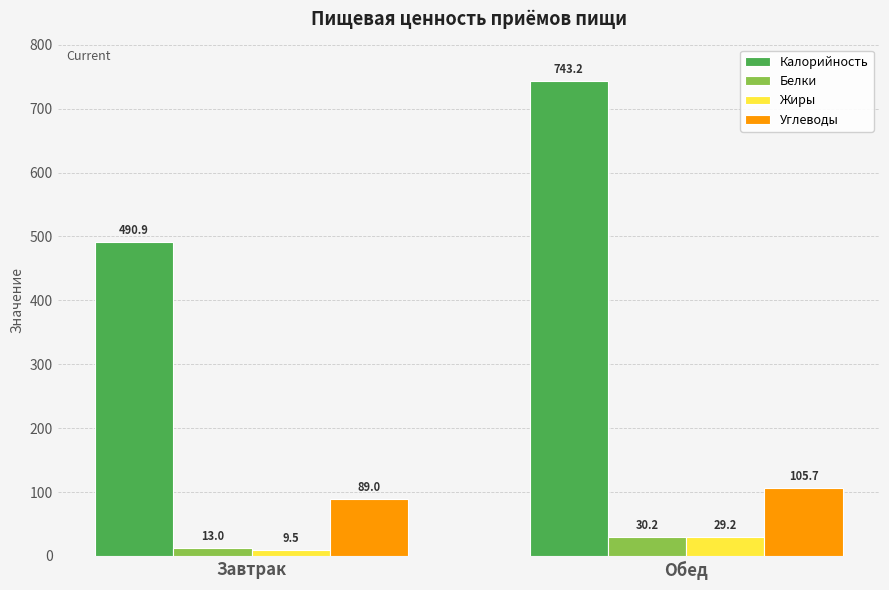

What position from the left is Завтрак?

1